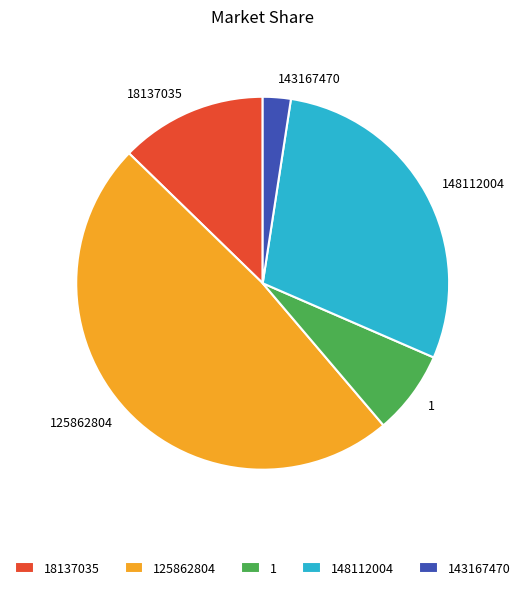

Does any single category account for the majority?

No